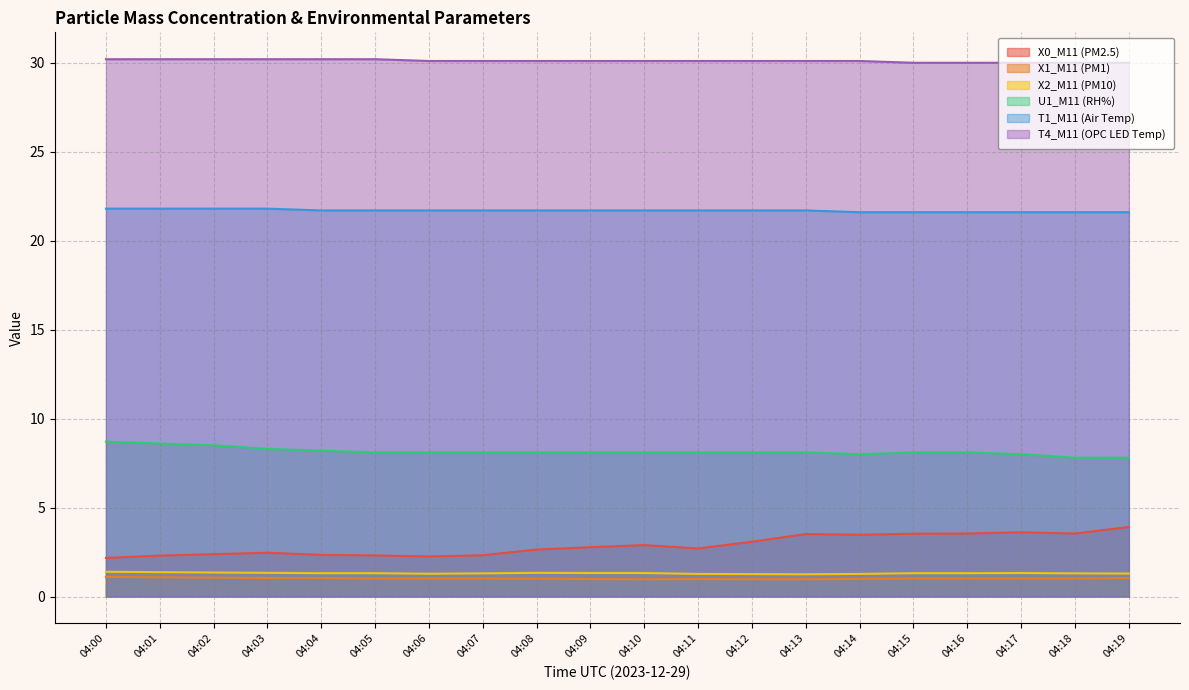

Rank the series by their maximum value, from highest to lowest.

T4_M11 (OPC LED Temp), T1_M11 (Air Temp), U1_M11 (RH%), X0_M11 (PM2.5), X2_M11 (PM10), X1_M11 (PM1)